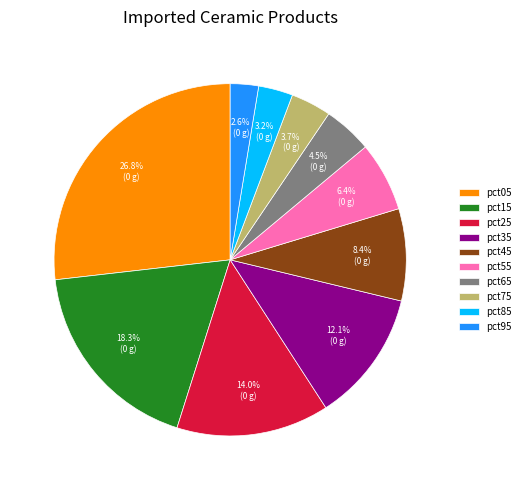

How many segments does this pie chart have?

10